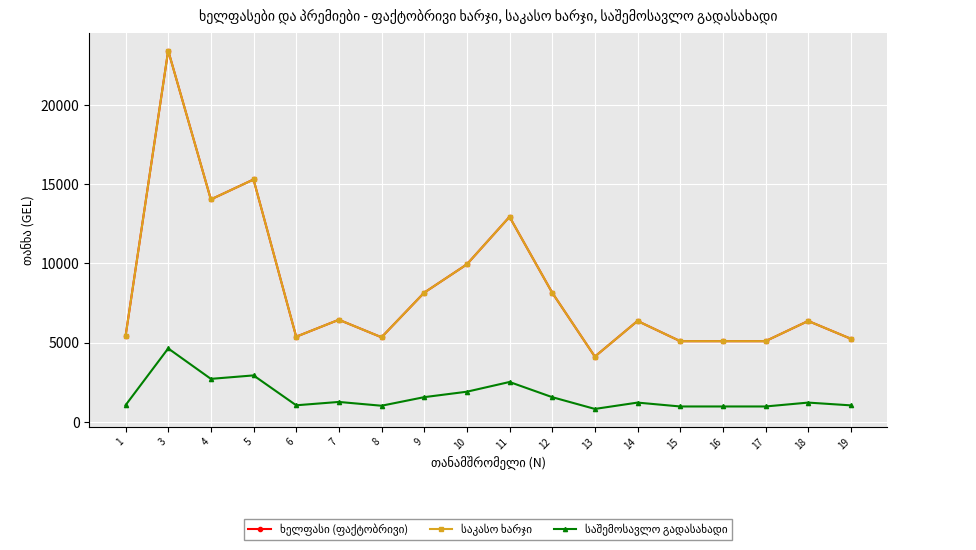

What is the spread (max minus min) of values at 11?

10420.0